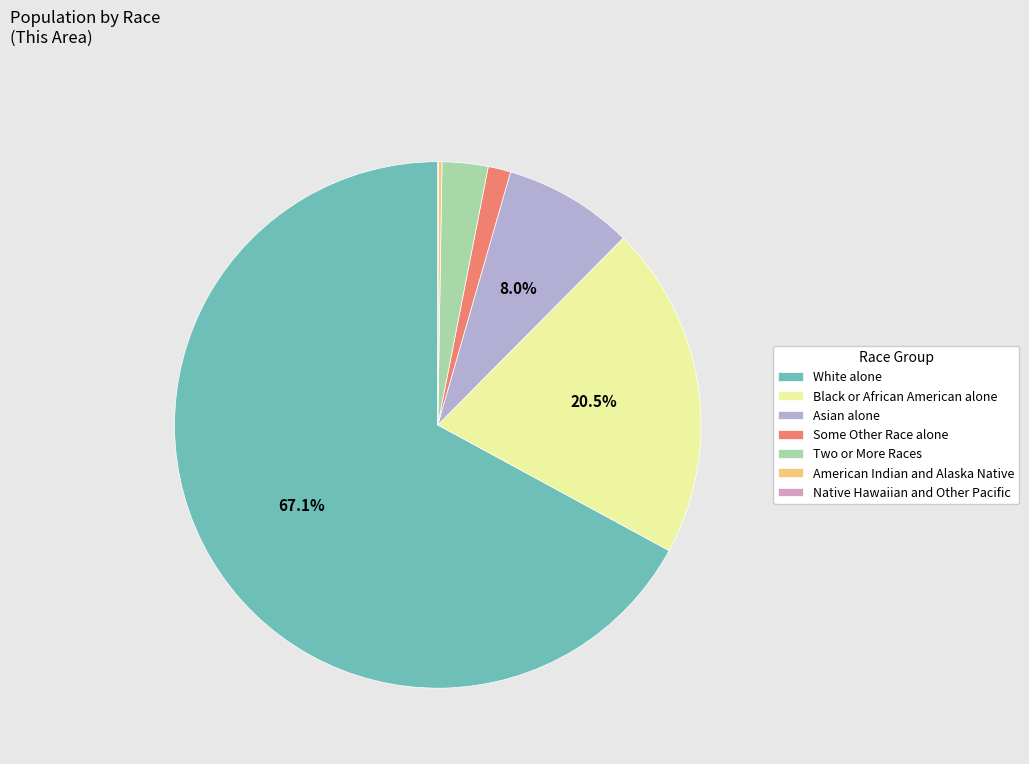

Does Two or More Races account for over 50% of the chart?

No